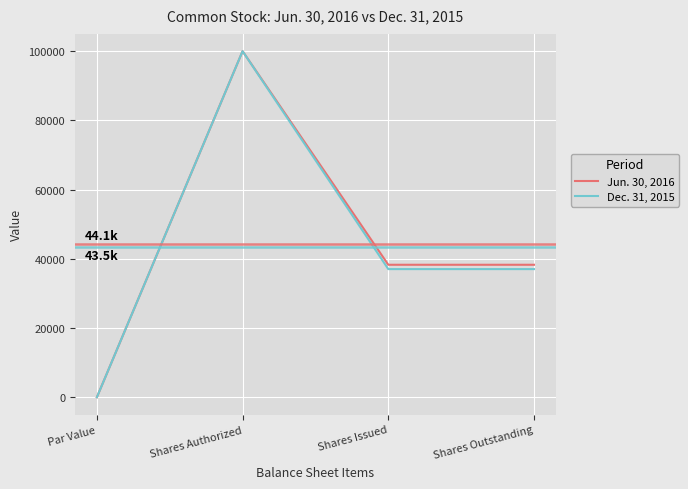

Reading left to right, extract all data points from this chart.

Jun. 30, 2016: Par Value=0	Shares Authorized=100000	Shares Issued=38280	Shares Outstanding=38280
Dec. 31, 2015: Par Value=0	Shares Authorized=100000	Shares Issued=37026	Shares Outstanding=37026